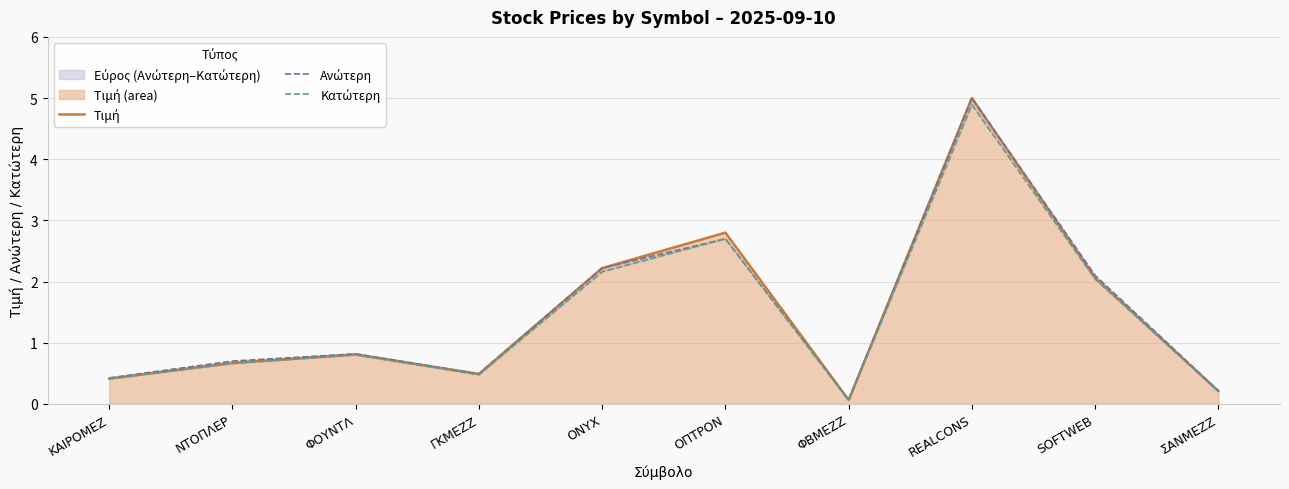

Reading left to right, extract all data points from this chart.

Τιμή: 0.4	0.7	0.8	0.5	2.2	2.8	0.1	5.0	2.1	0.2
Ανώτερη: 0.4	0.7	0.8	0.5	2.2	2.7	0.1	5.0	2.1	0.2
Κατώτερη: 0.4	0.7	0.8	0.5	2.2	2.7	0.1	4.9	2.0	0.2